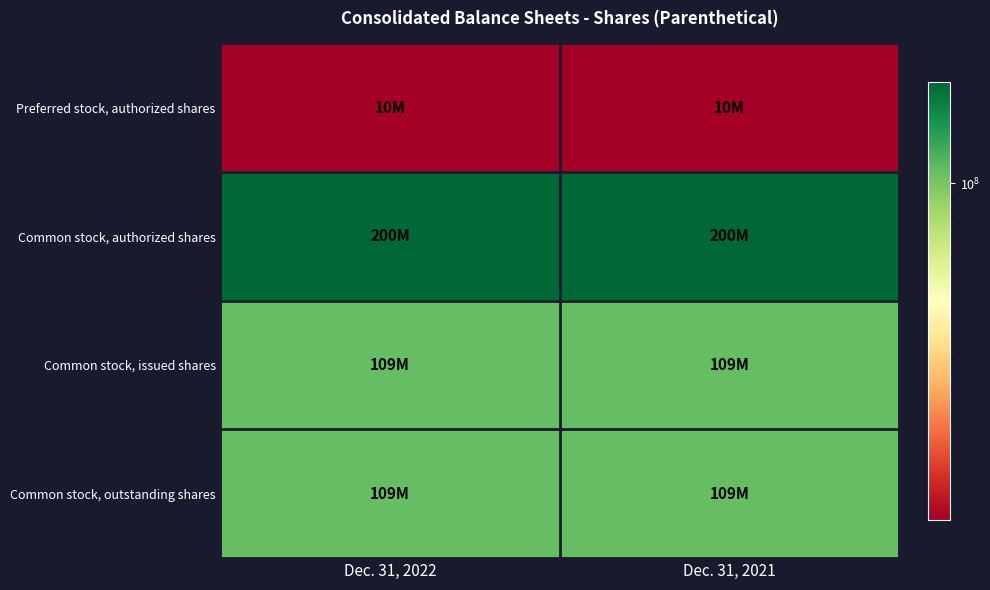

What is the total value across all series at Dec. 31, 2021?

428623570